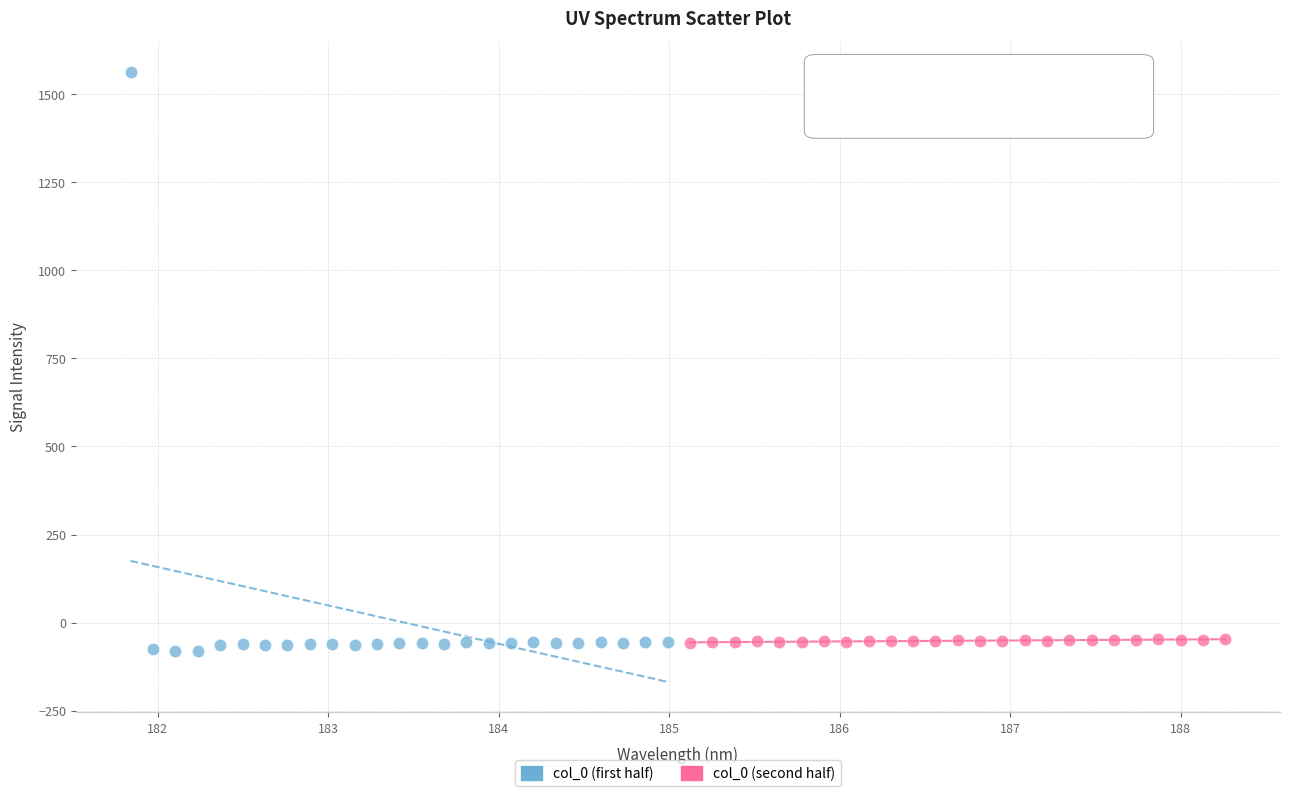

What are all the series names shown in the legend?

col_0 (first half), col_0 (second half)